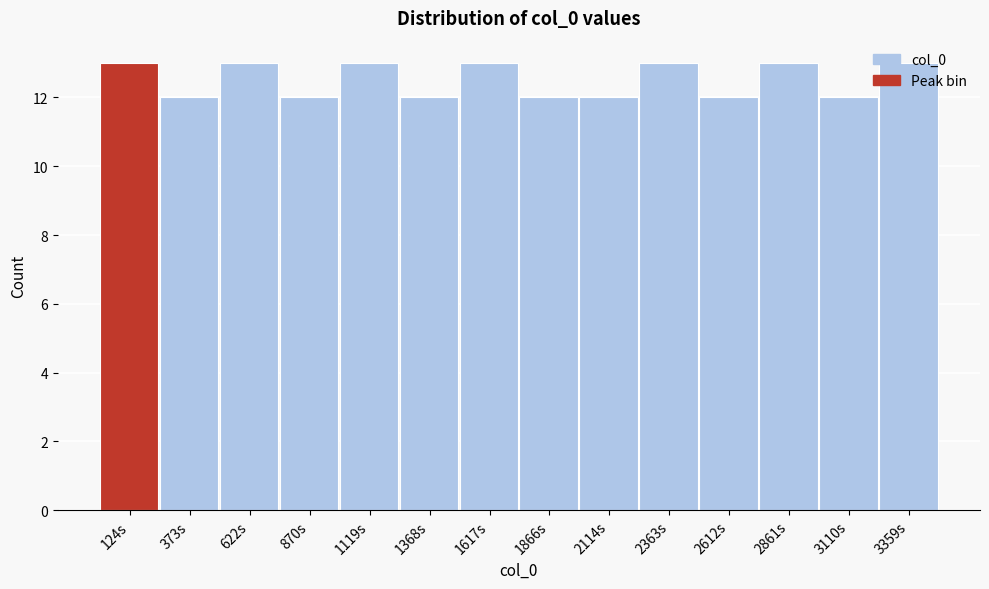

Reading left to right, list every bar in this chart as the range it spans on the x-axis followed by its height. Neither the bar edges nor the heights are printed on the chart, so give them approximately, as read against the axes.

0 to 250: 13
250 to 500: 12
500 to 750: 13
750 to 1000: 12
1000 to 1250: 13
1250 to 1500: 12
1500 to 1750: 13
1750 to 2000: 12
2000 to 2250: 12
2250 to 2500: 13
2500 to 2750: 12
2750 to 3000: 13
3000 to 3250: 12
3250 to 3500: 13